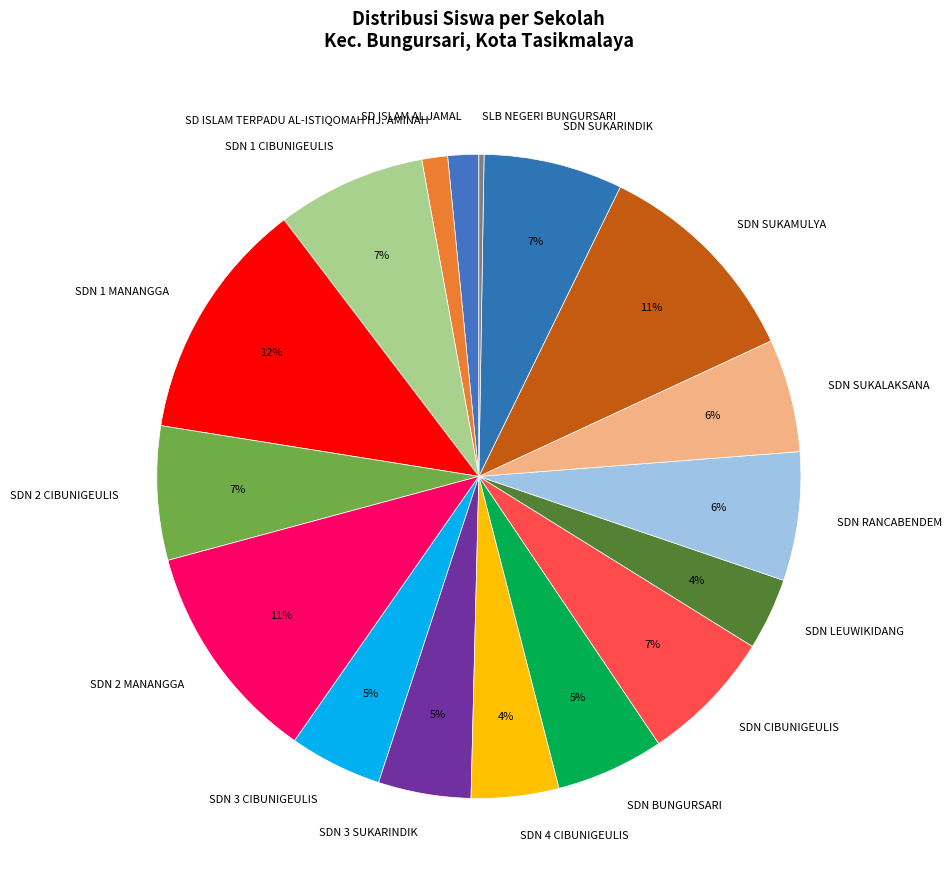

Is the sum of SDN 1 MANANGGA and SDN SUKALAKSANA greater than half?

No